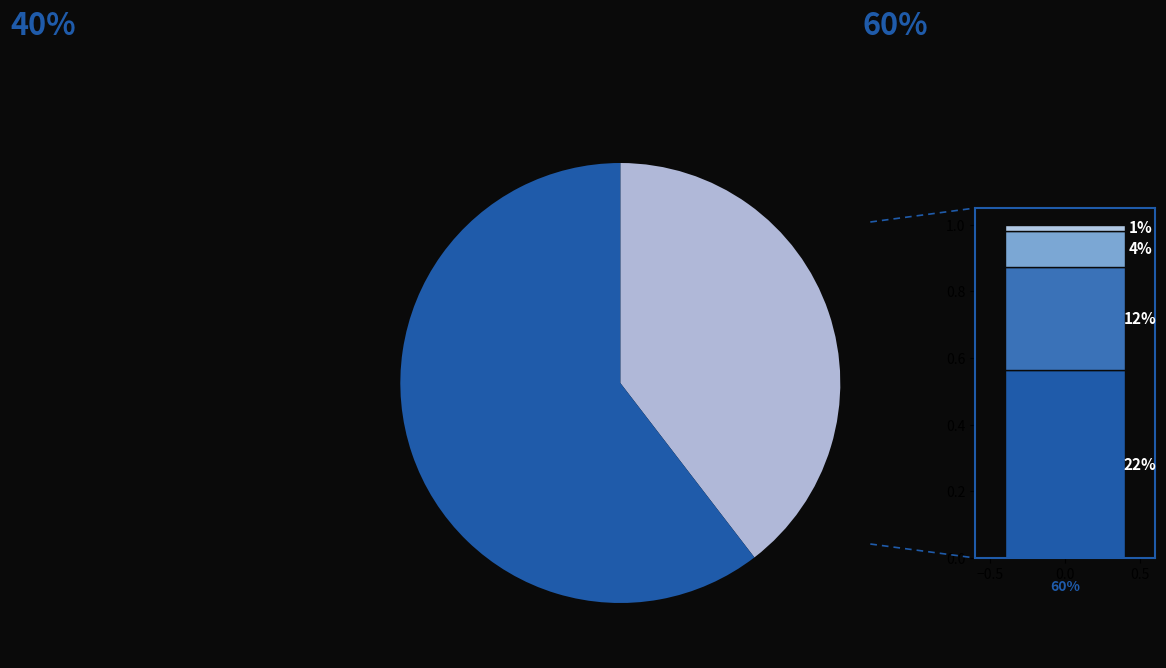

Combined, do Afrika and Amerika account for over 50%?

Yes